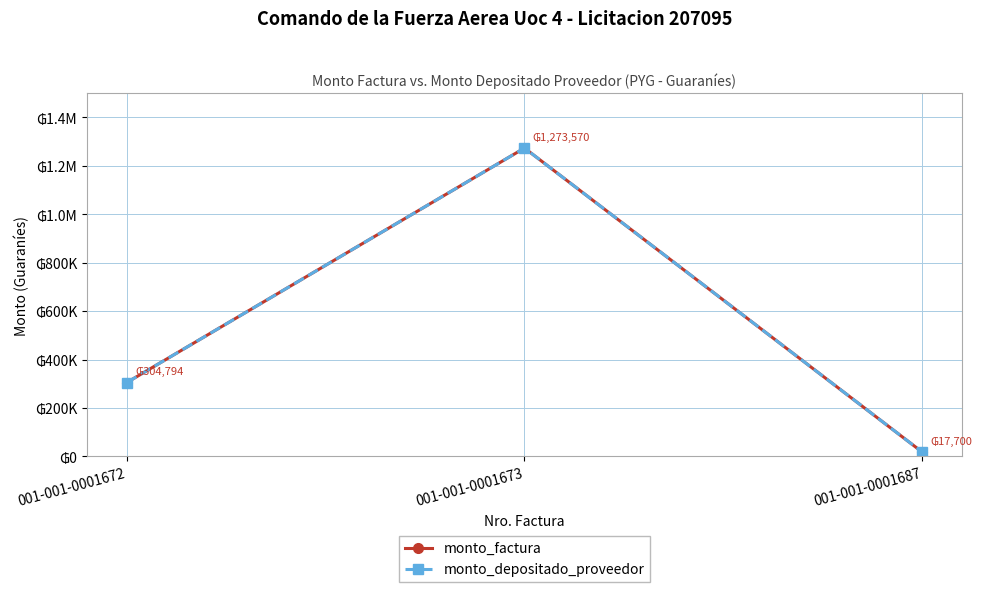

At which label is monto_factura closest to 645635?

001-001-0001672